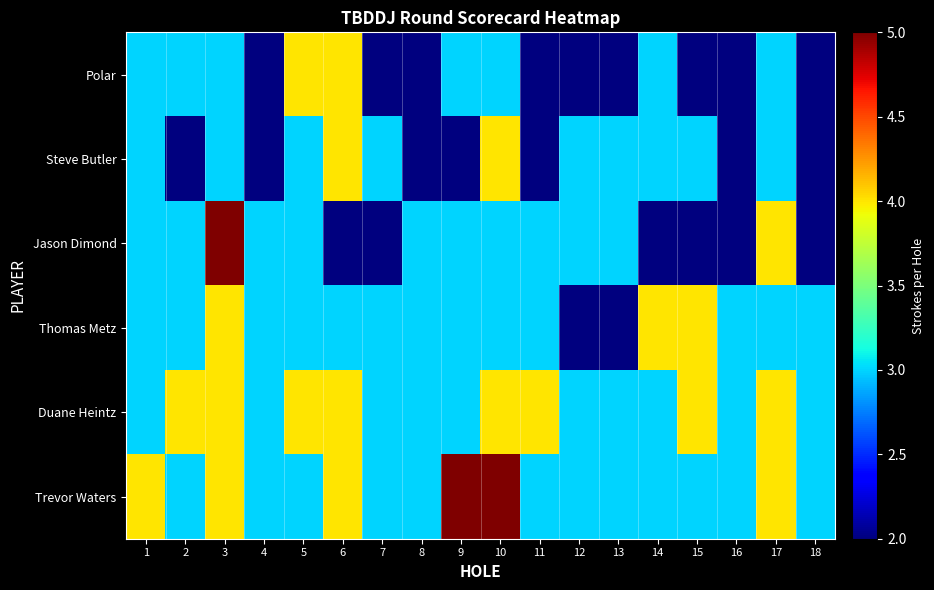

Rank the series by their maximum value, from lowest to highest.

Polar, Steve Butler, Thomas Metz, Duane Heintz, Jason Dimond, Trevor Waters